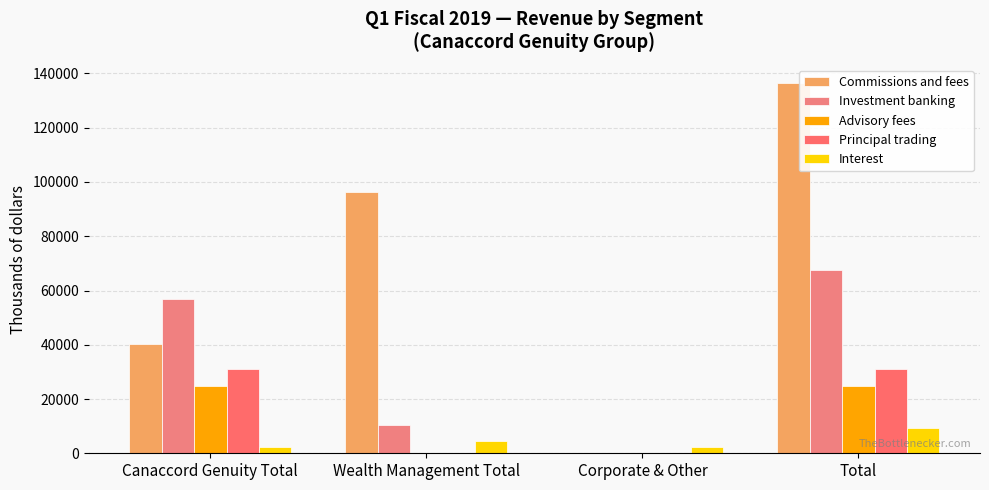

What is the average value of the Advisory fees series?

12457